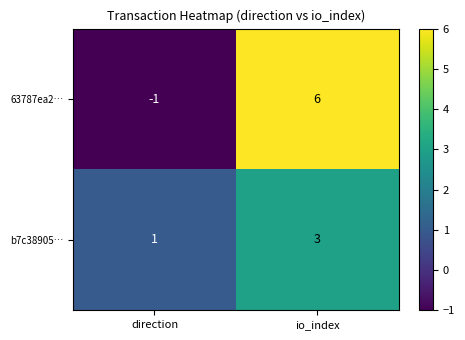

At which category does the chart reach its peak across all series?

io_index